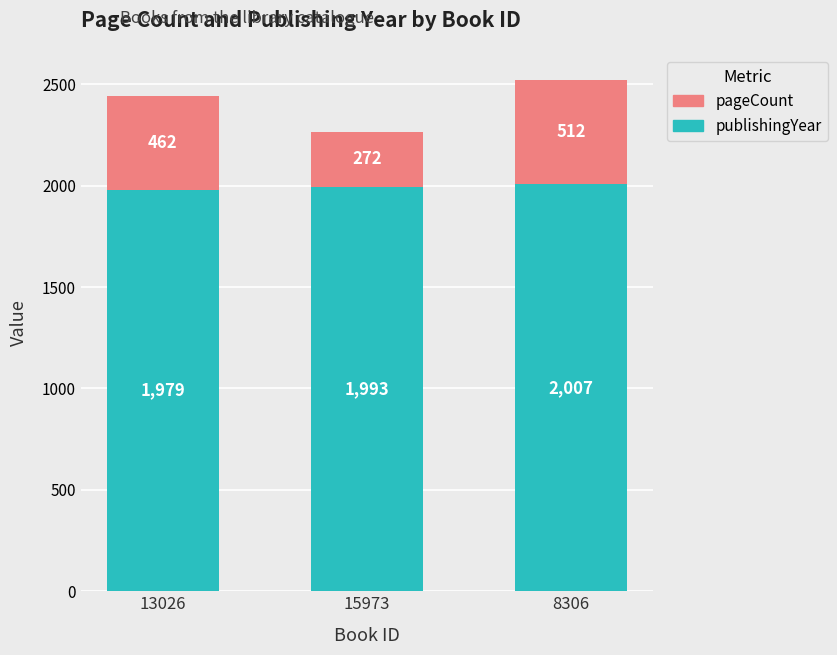

How many data points in publishingYear are less than 1993?

1